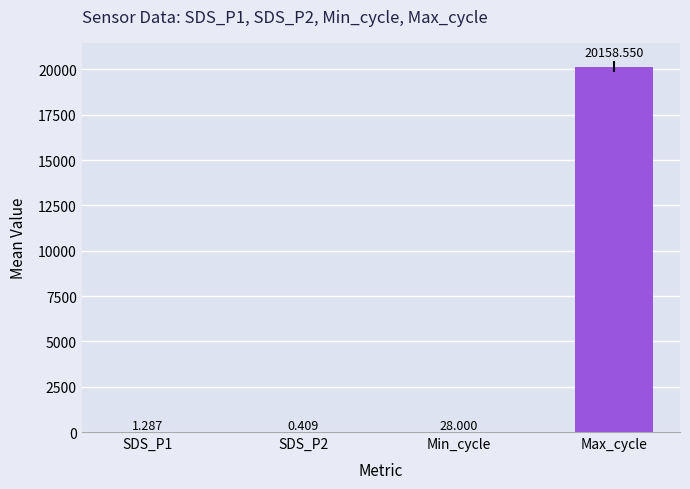

What is the lowest value of the SDS_P2 series?

0.2